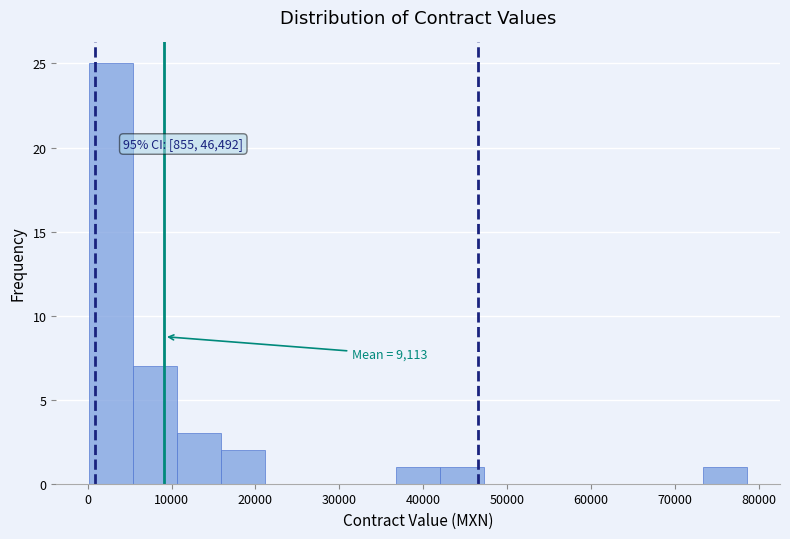

Over which range of the x-axis is the bar tallest?

0 to 5000